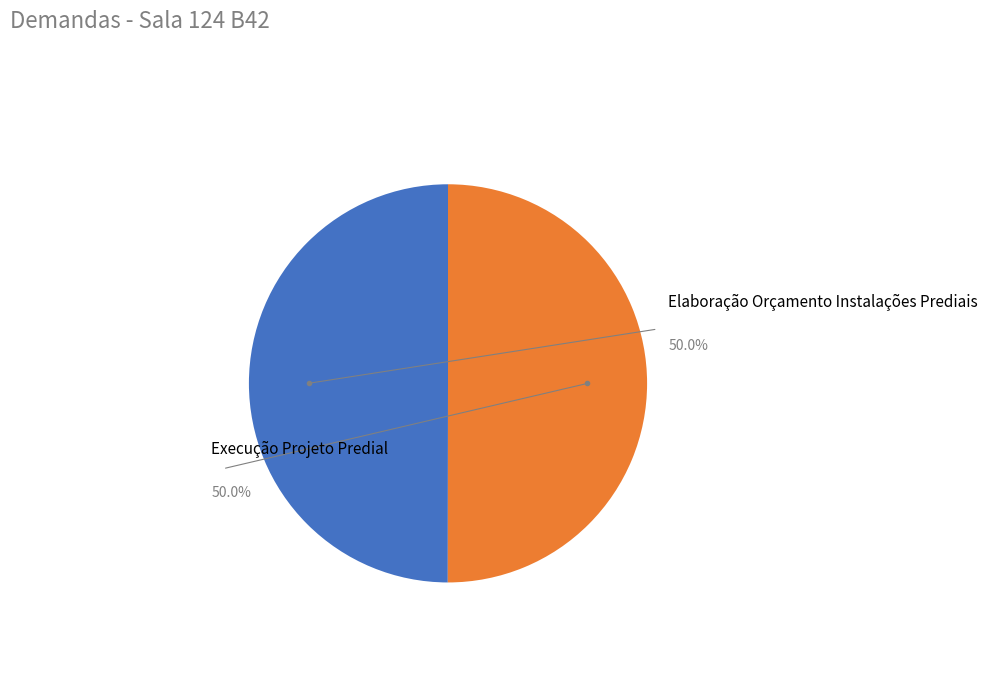

Is it true that Execução Projeto Predial is 50% of the pie?

True